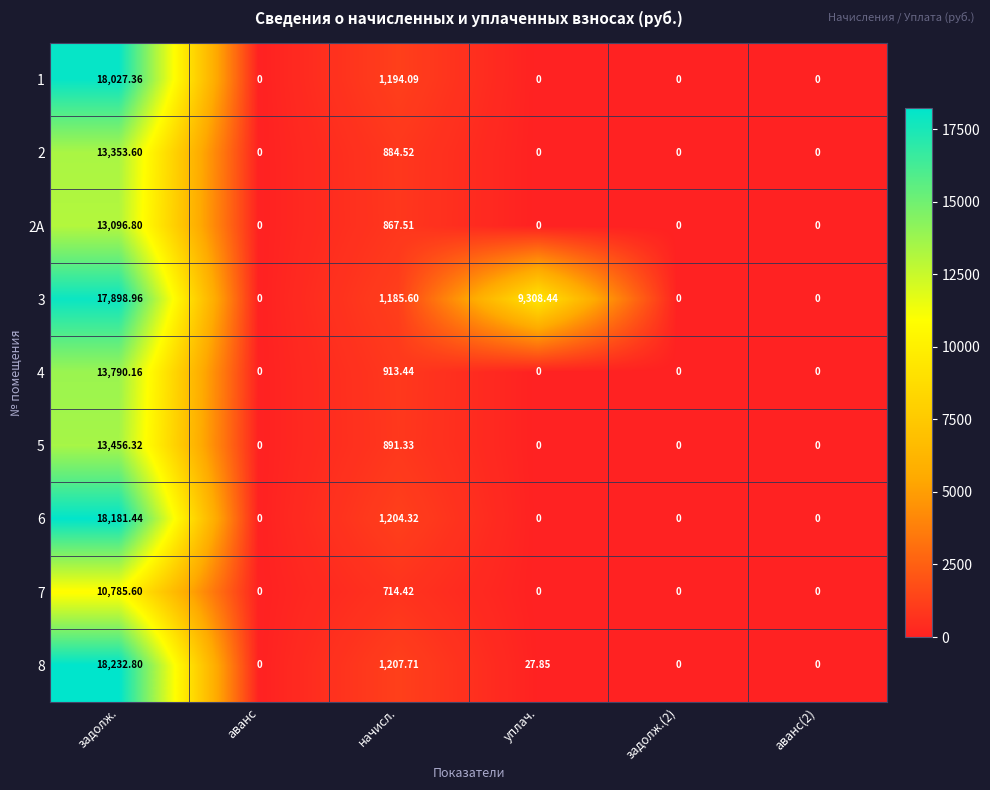

At which category is the sum across all series the highest?

задолж.